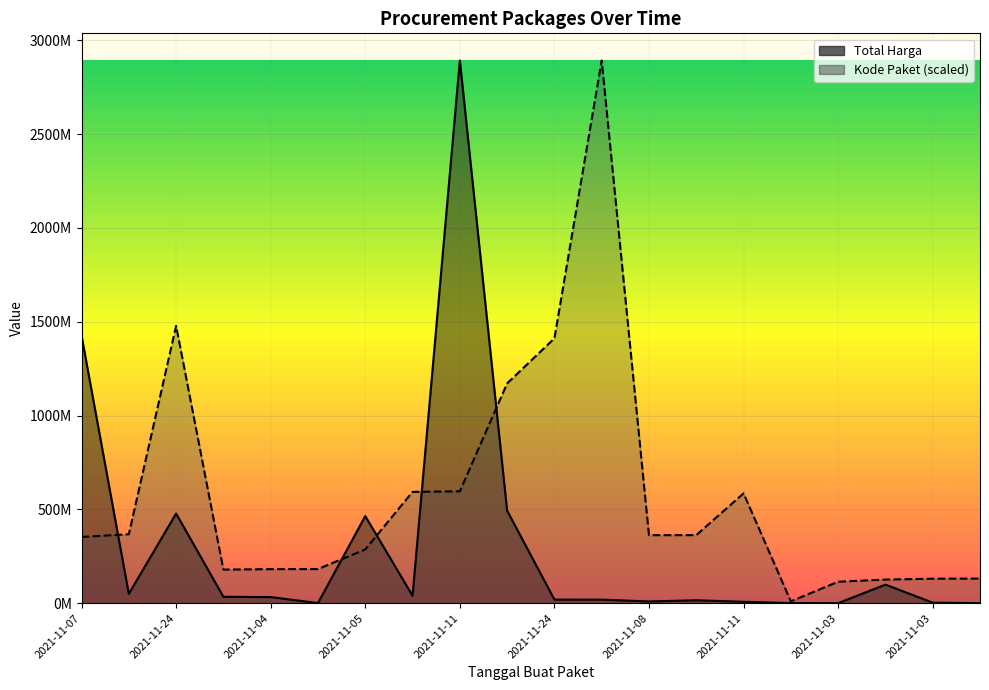

What is the highest value of the Kode Paket series?

2892122000.0